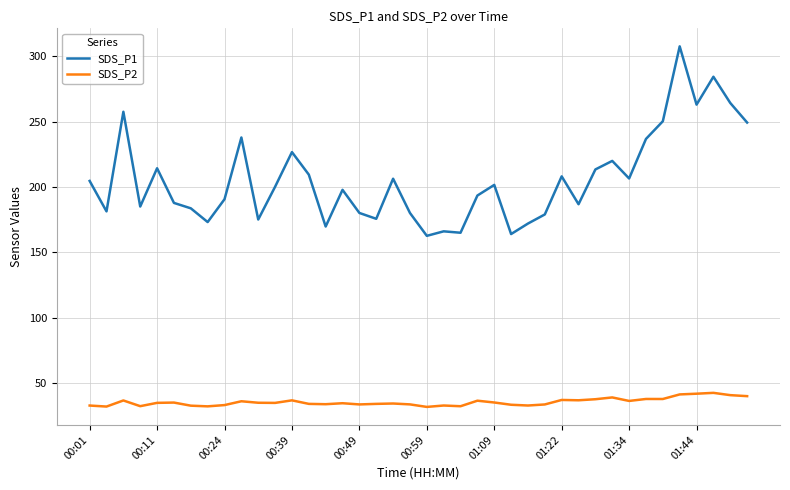

Which series has the widest spread of values?

SDS_P1